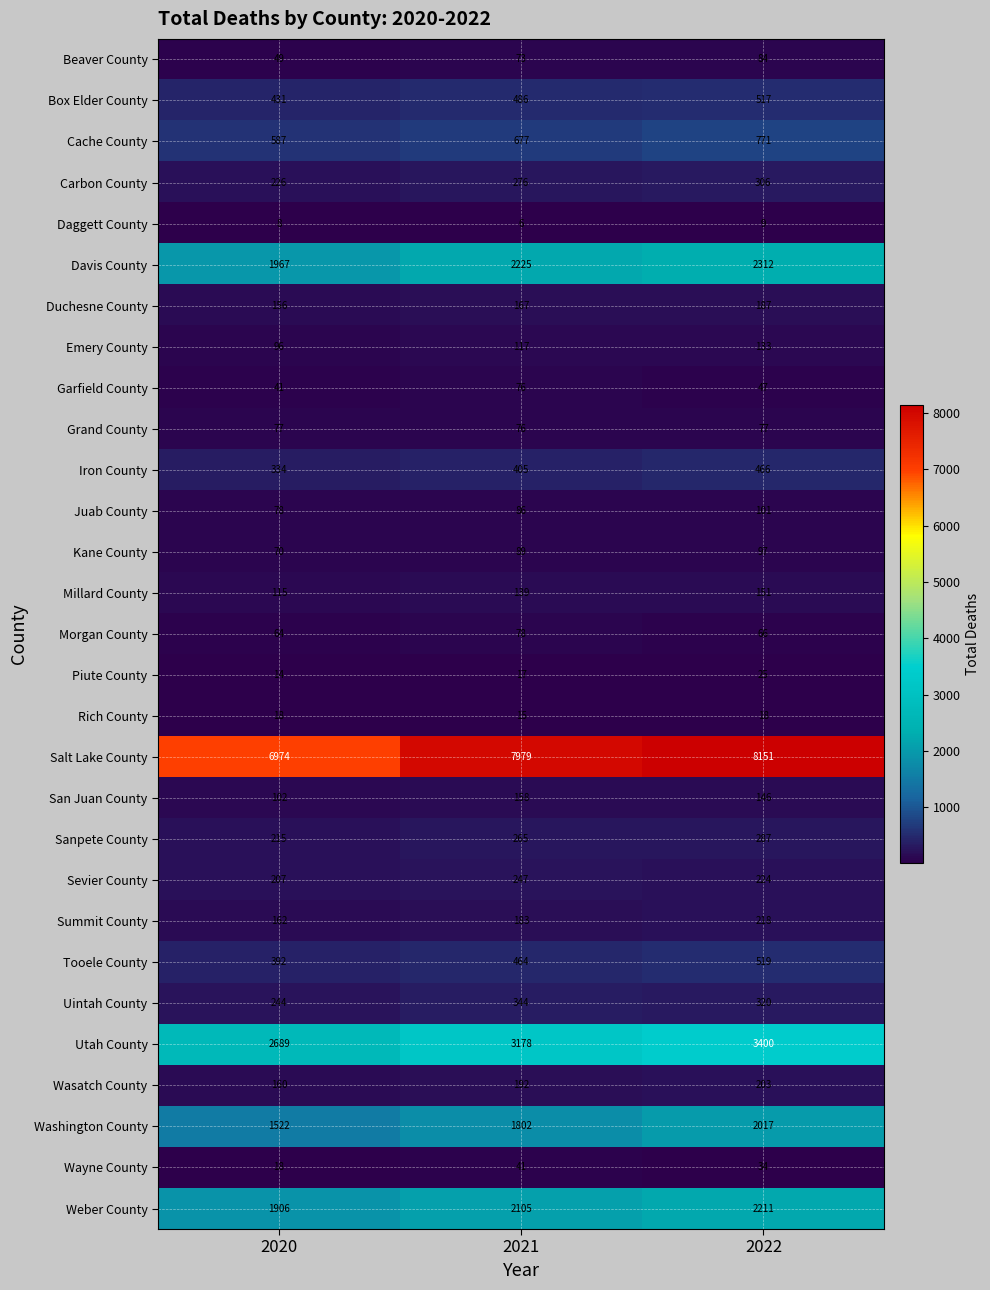

At which label is Carbon County closest to 266?

2021